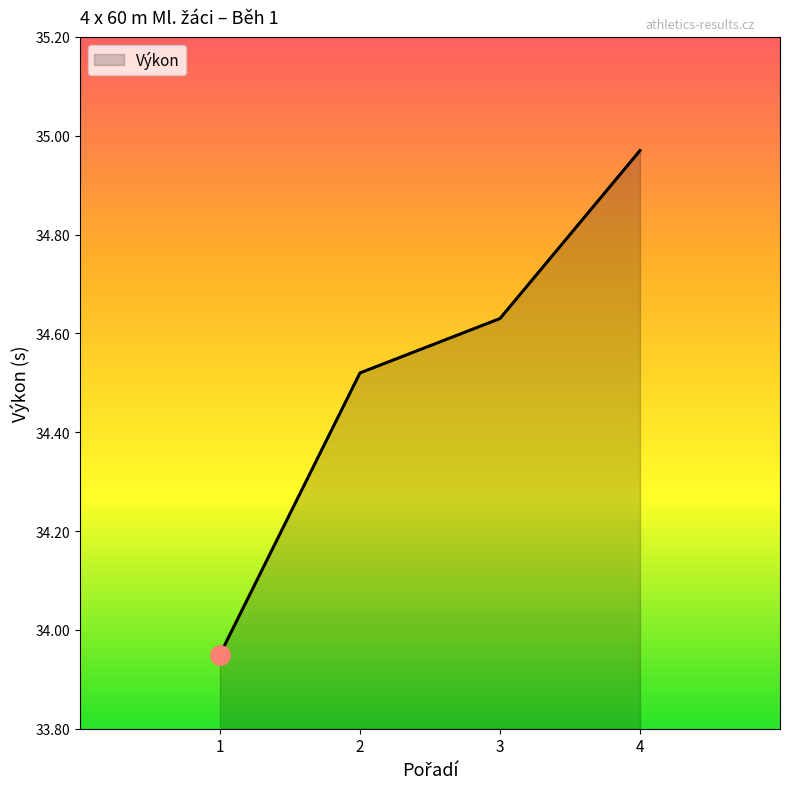

Which category has the highest value across all series?

4